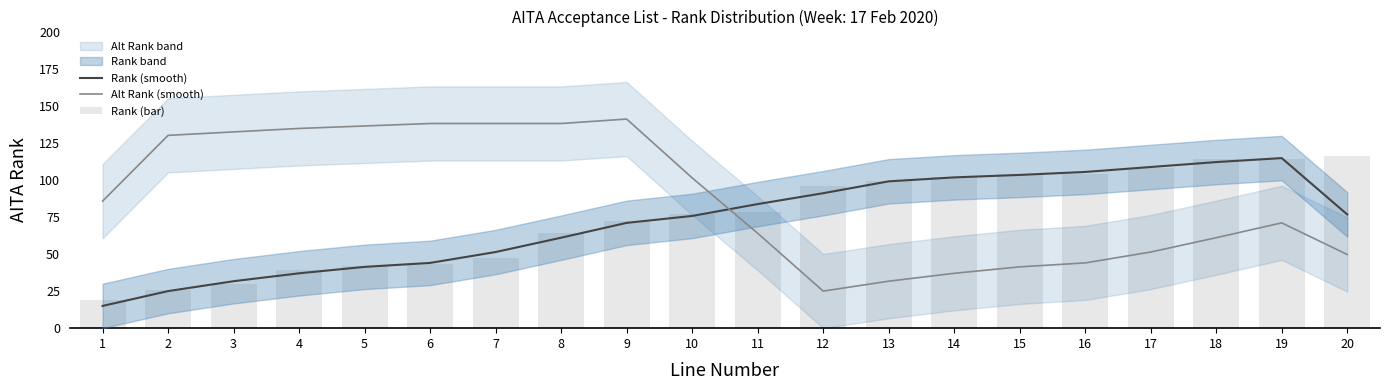

How many values in the Alt Rank (smooth) series exceed 85?

10